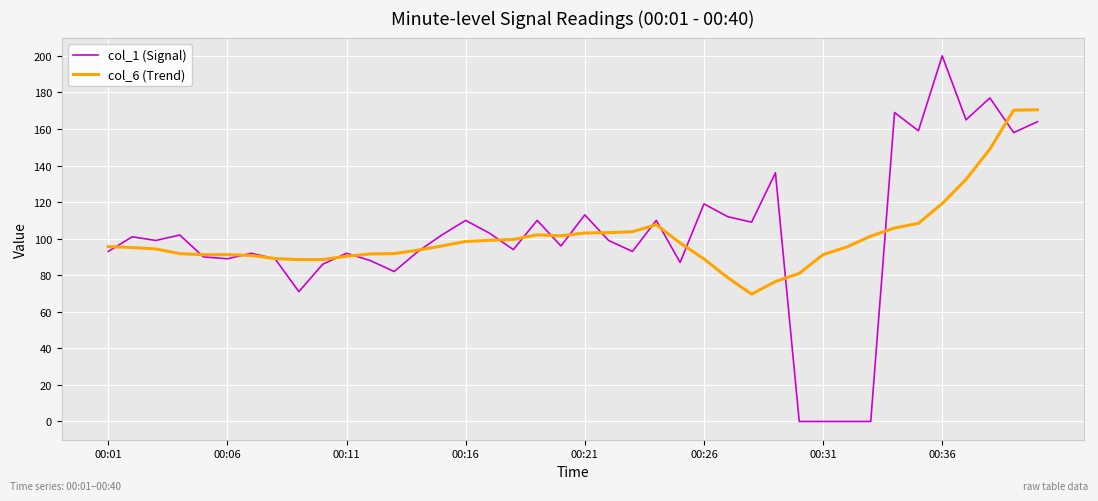

Which series has the widest spread of values?

col_1 (Signal)